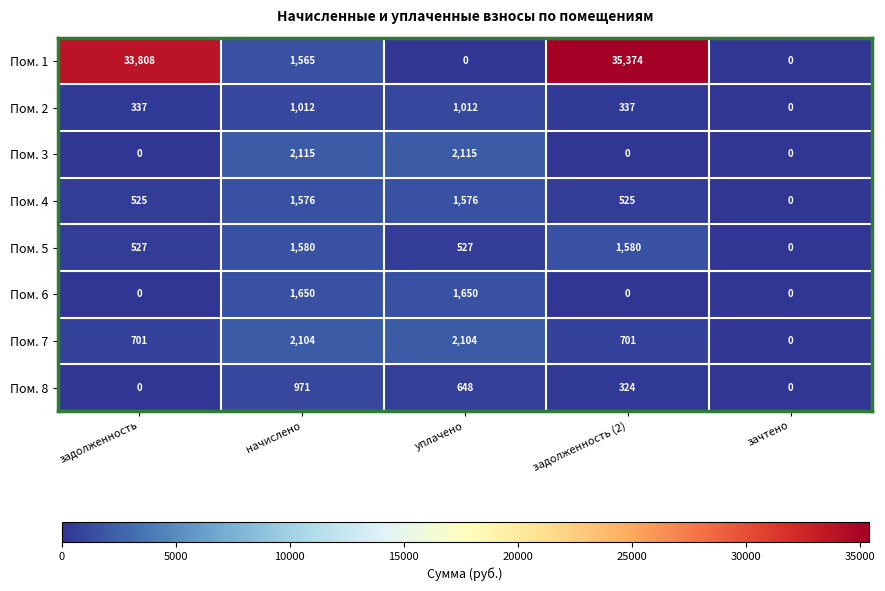

At начислено, list the series in order from smallest to largest.

Пом. 8, Пом. 2, Пом. 1, Пом. 4, Пом. 5, Пом. 6, Пом. 7, Пом. 3